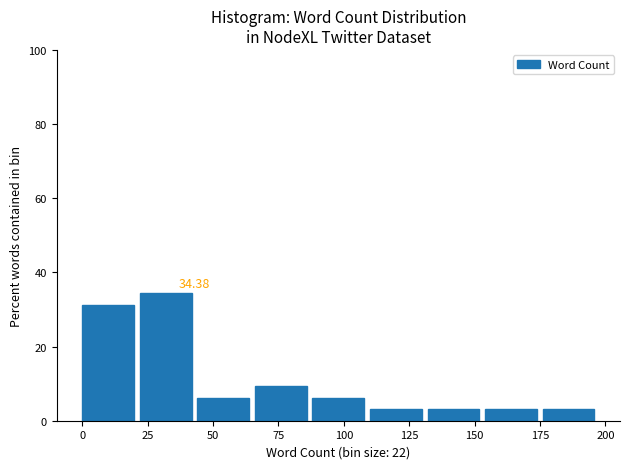

Over which range of the x-axis is the bar tallest?

22 to 44